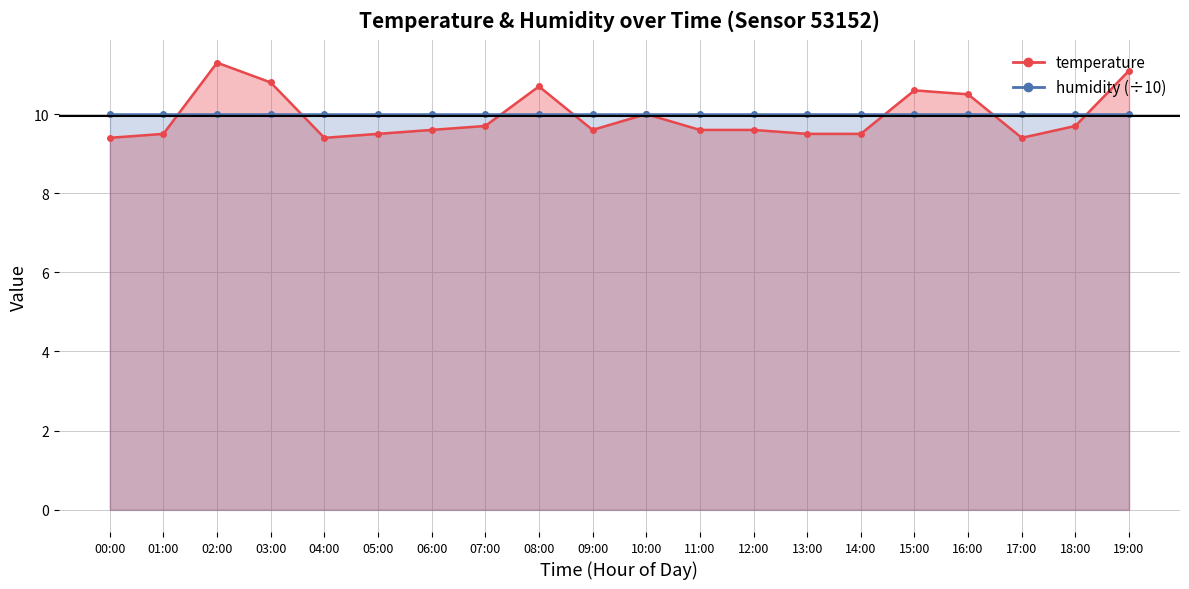

Reading left to right, transcribe all the data shown in this chart.

9.4	9.5	11.3	10.8	9.4	9.5	9.6	9.7	10.7	9.6	10.0	9.6	9.6	9.5	9.5	10.6	10.5	9.4	9.7	11.1